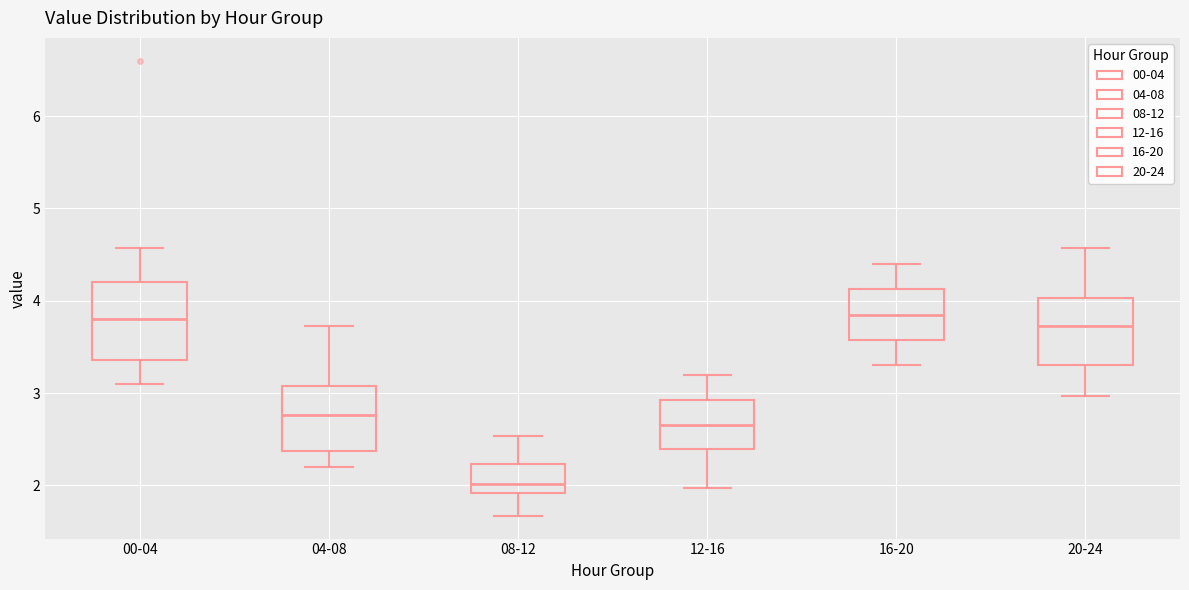

Reading left to right, read every box against the y-axis: the position of its median line, the range the box covers, and the ends of its whiskers. The values are not printed on the chart, so give them approximately, as read against the axis.

00-04: median 3.8, box 3.4 to 4.2, whiskers 3.1 to 4.6
04-08: median 2.8, box 2.4 to 3.1, whiskers 2.2 to 3.7
08-12: median 2.0, box 1.9 to 2.2, whiskers 1.7 to 2.5
12-16: median 2.7, box 2.4 to 2.9, whiskers 2.0 to 3.2
16-20: median 3.9, box 3.6 to 4.1, whiskers 3.3 to 4.4
20-24: median 3.7, box 3.3 to 4.0, whiskers 3.0 to 4.6